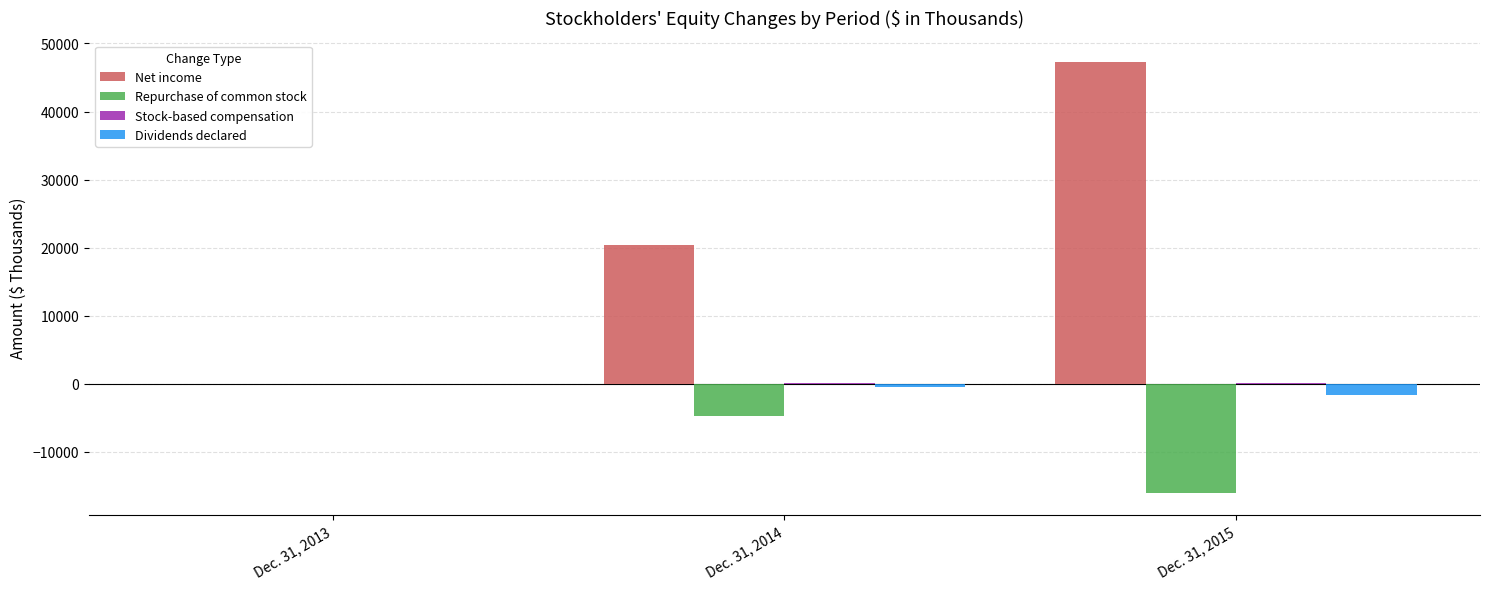

What is the sum of the Repurchase of common stock values at Dec. 31, 2014 and Dec. 31, 2013?

-4661